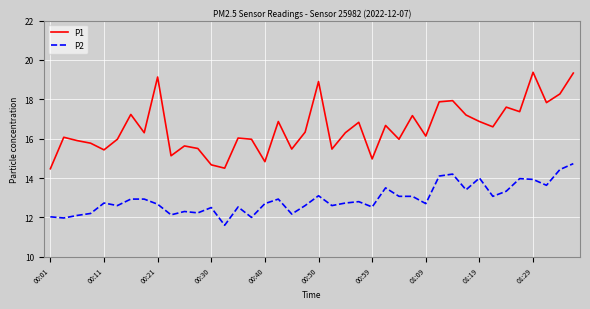

Which series has the widest spread of values?

P1